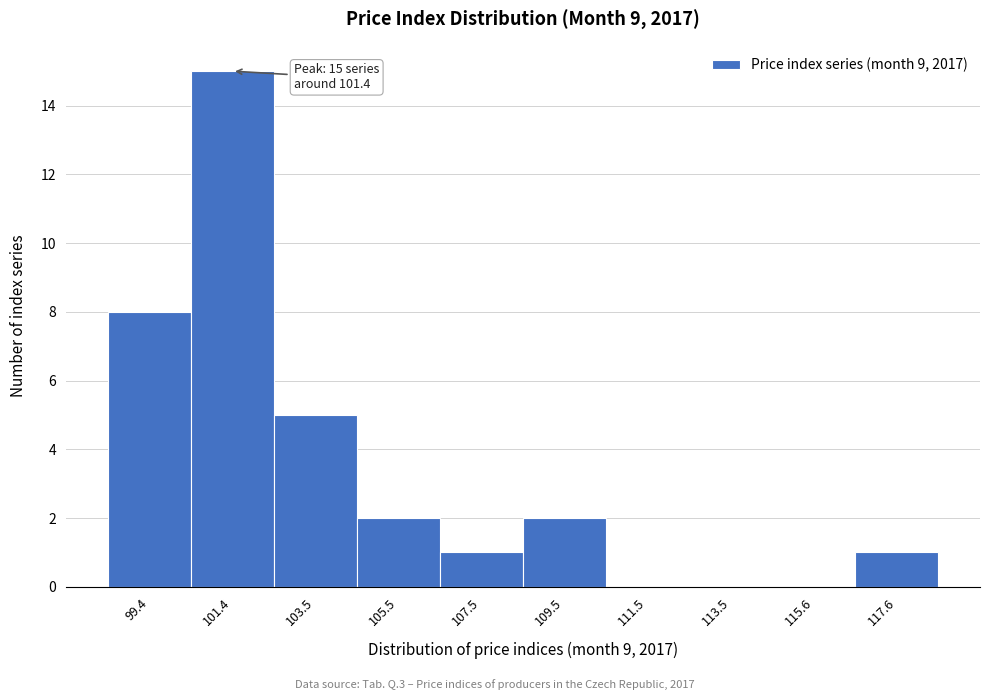

Over which range of the x-axis is the bar tallest?

100.5 to 102.5